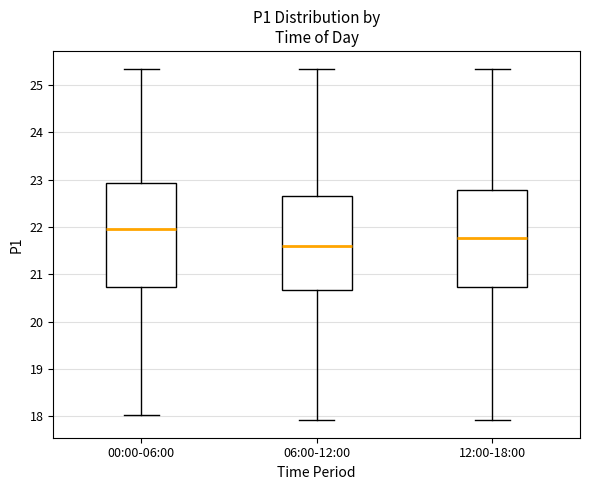

Which box's median line is the lowest?

06:00-12:00